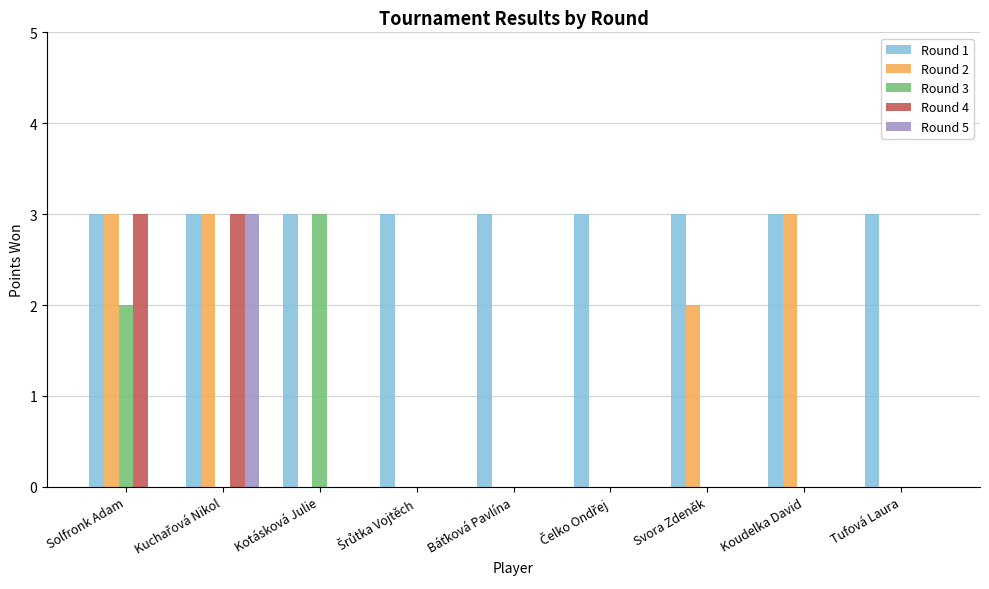

What is the sum of the Round 4 values at Kotásková Julie and Solfronk Adam?

3